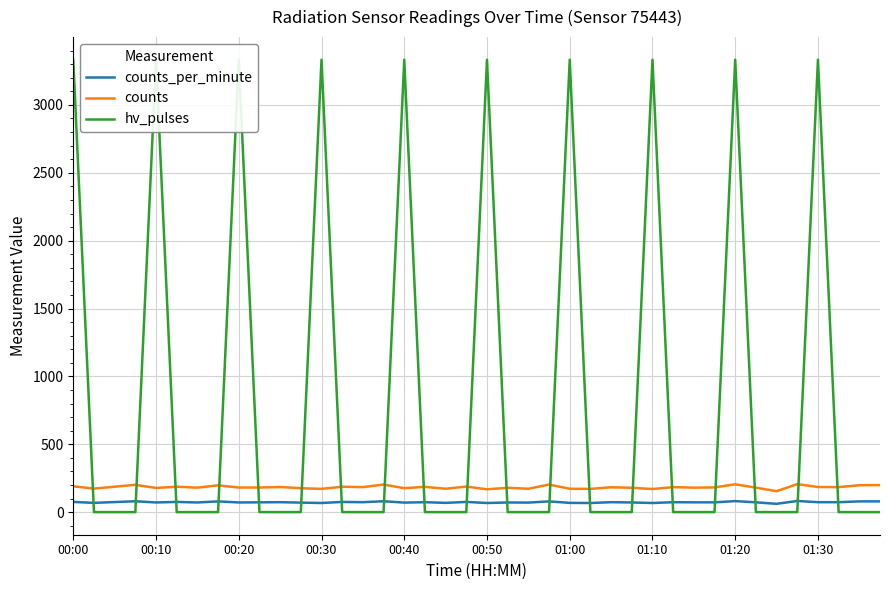

True or false: counts and counts_per_minute cross at least once.

False